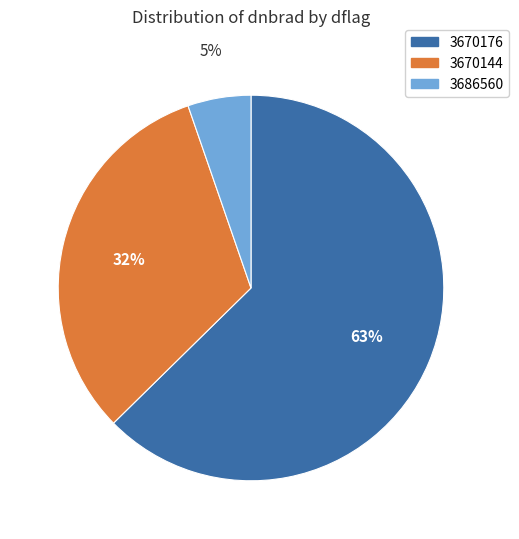

Which category has the smallest portion of the pie?

3686560